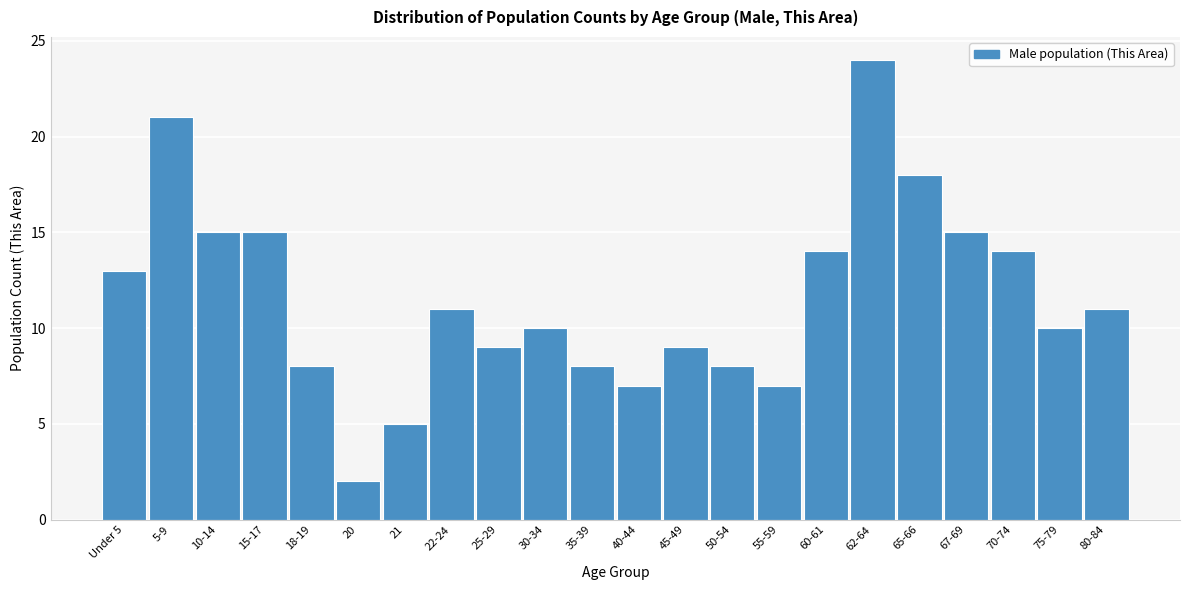

Reading left to right, list all the values displayed in this chart.

Under 5=13	5-9=21	10-14=15	15-17=15	18-19=8	20=2	21=5	22-24=11	25-29=9	30-34=10	35-39=8	40-44=7	45-49=9	50-54=8	55-59=7	60-61=14	62-64=24	65-66=18	67-69=15	70-74=14	75-79=10	80-84=11